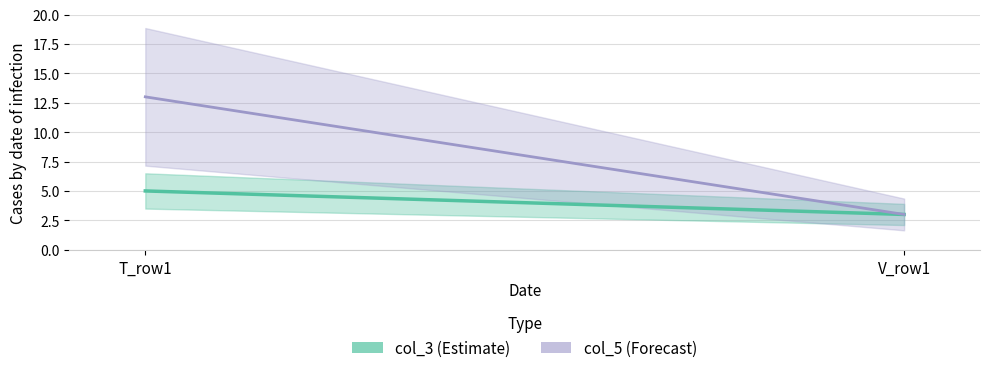

List the series in order of their overall mean, lowest first.

col_3, col_5